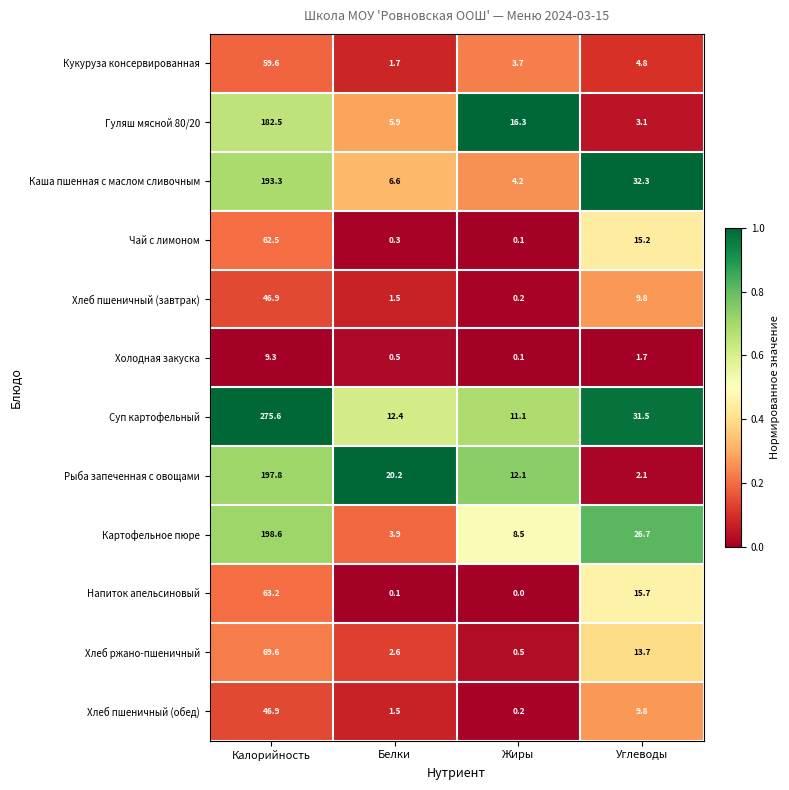

Count the number of data series in this chart.

12